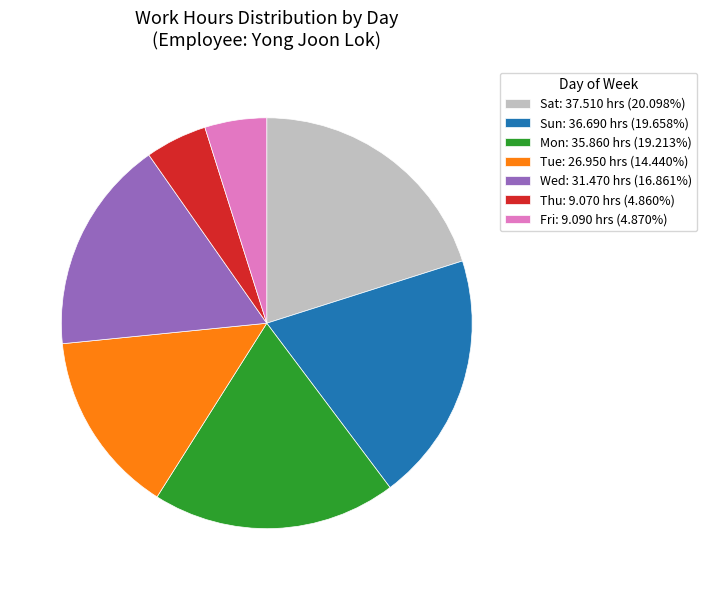

How many segments does this pie chart have?

7